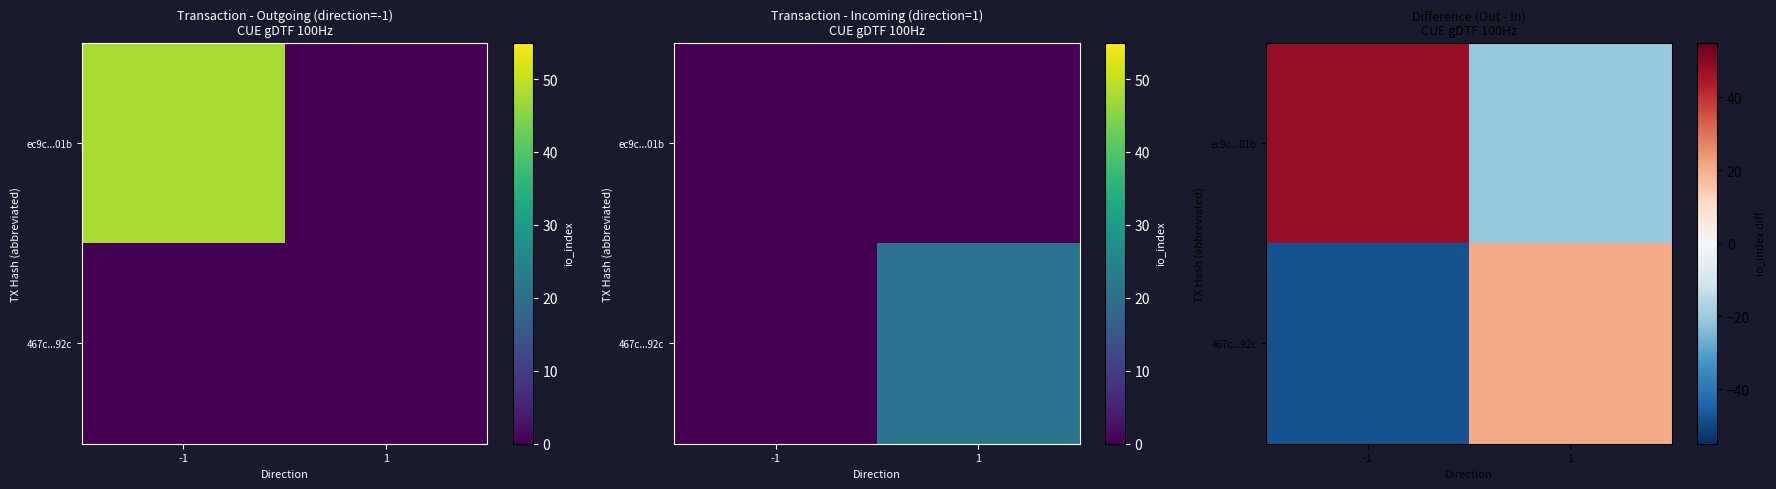

What is the highest value of the 467c...92c series?

21